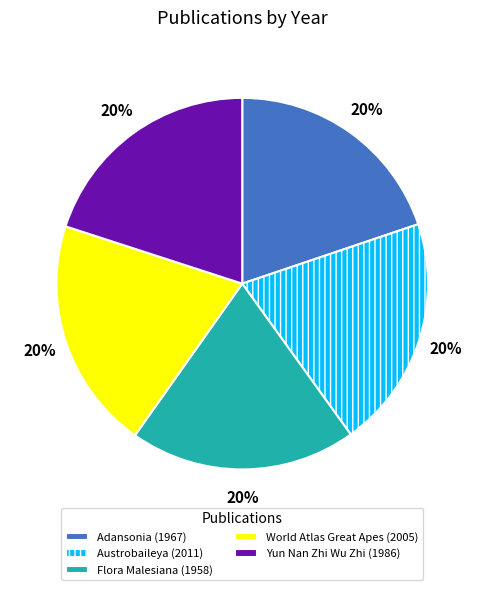

What percentage is the Adansonia (1967) slice, to the nearest percent?

20%